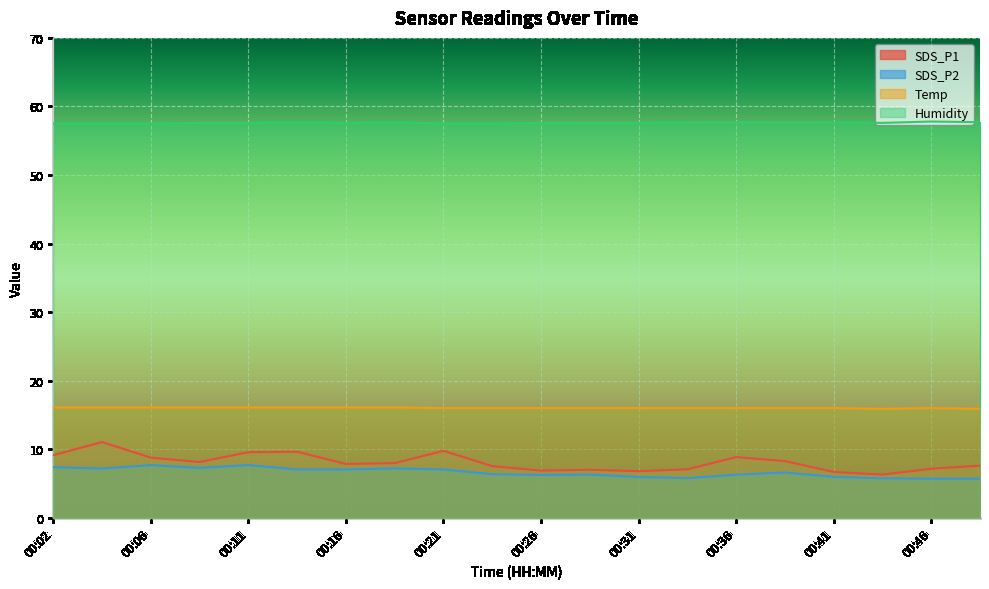

At how many categories does at least one series exceed 31?

20